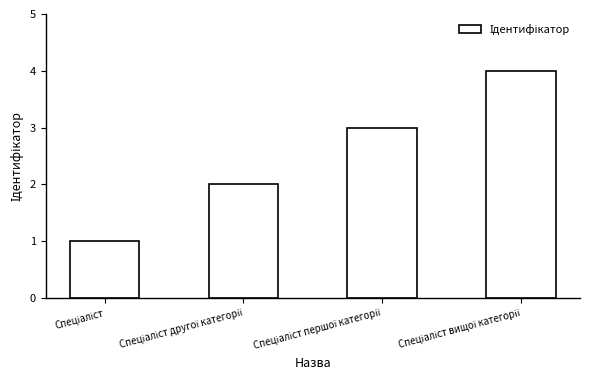

What is the difference between the maximum and minimum values?

3